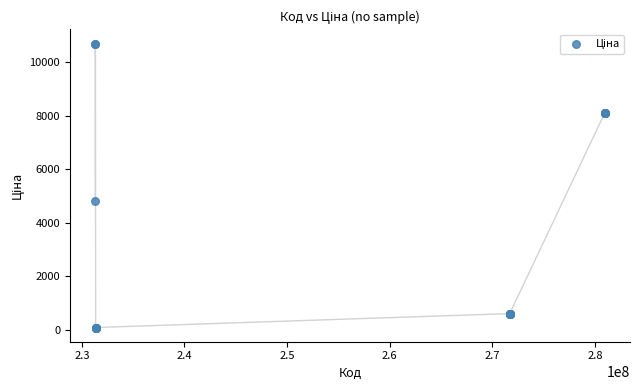

What Y value in the scatter plot is closest to 5393?

4815.2